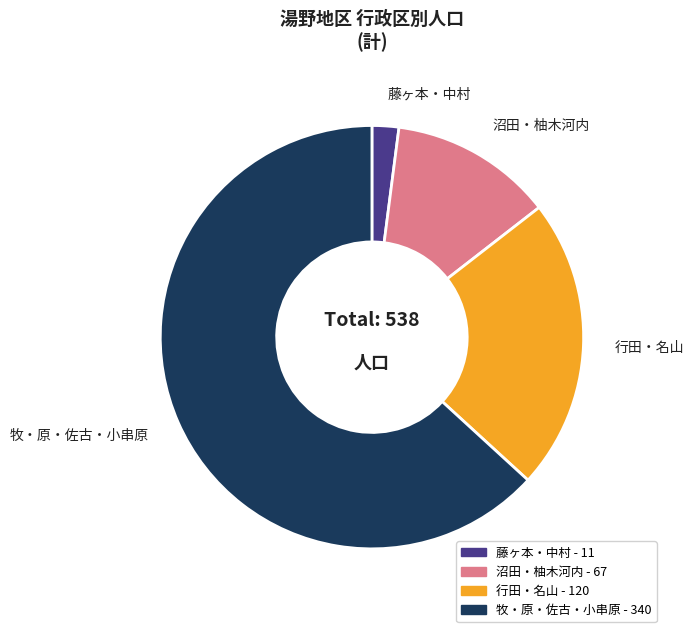

Is there a majority slice in this chart?

Yes